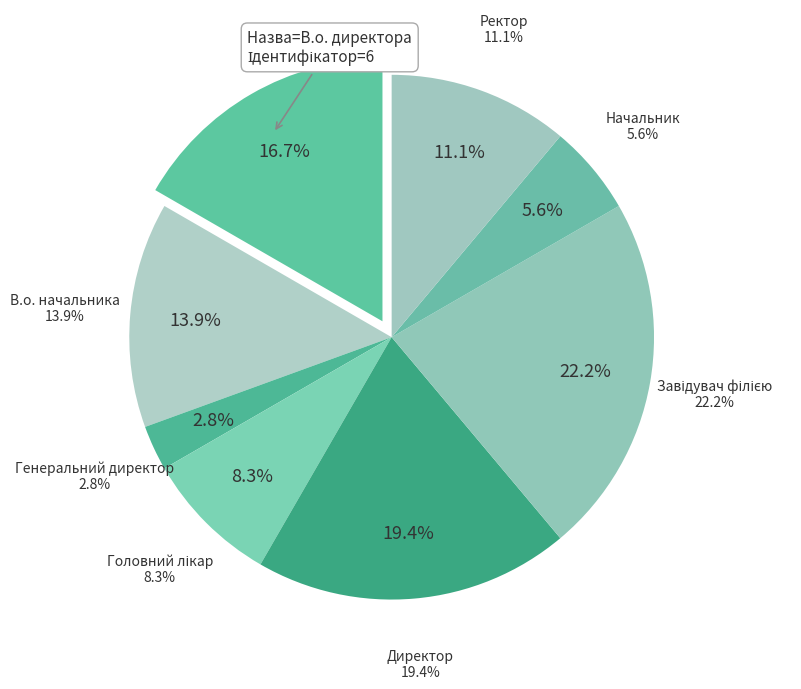

Which category has the biggest portion of the pie?

Завідувач філією